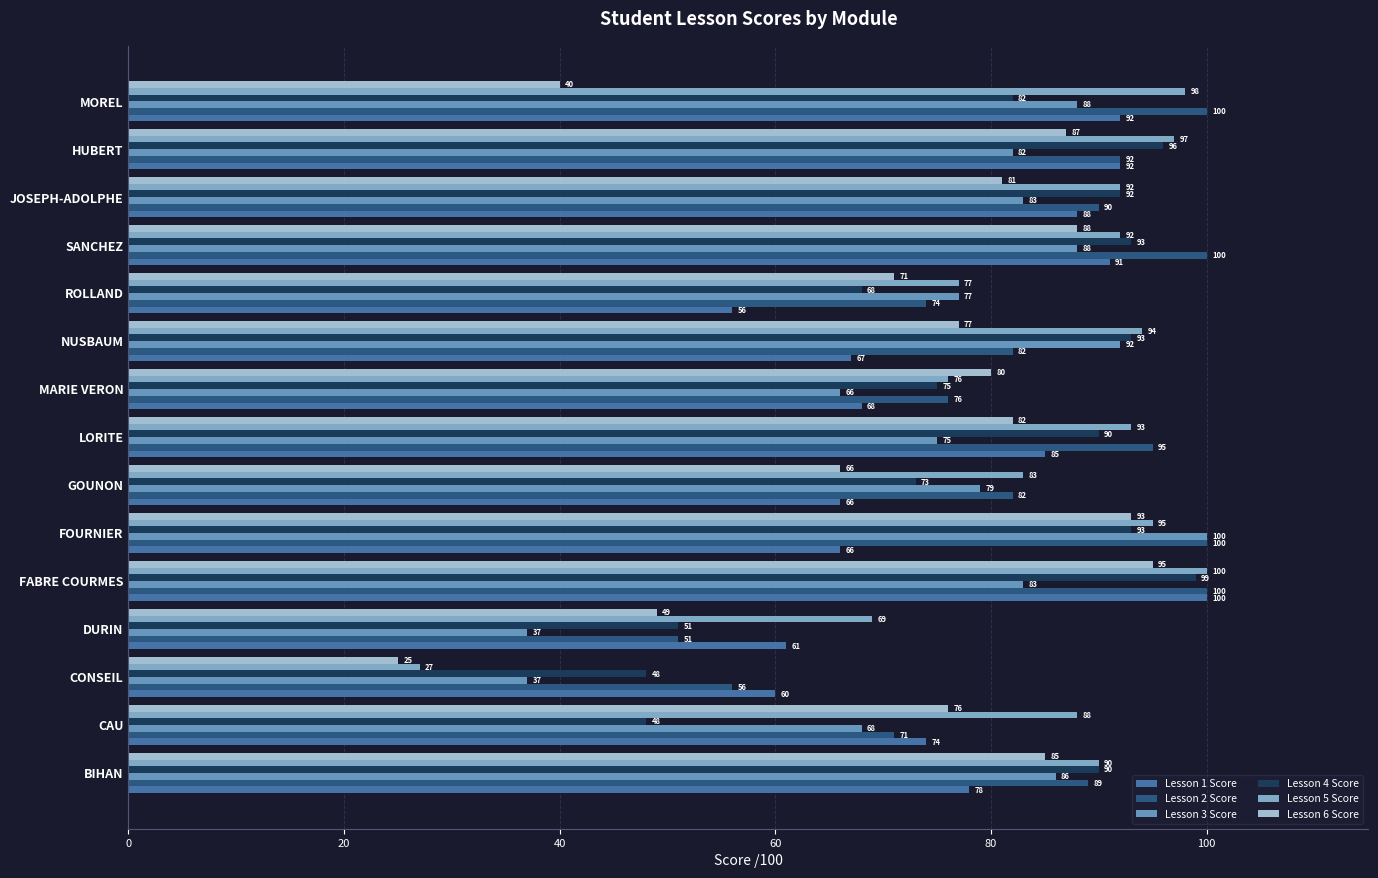

List the series in order of their peak value, highest first.

Lesson 1 Score, Lesson 2 Score, Lesson 3 Score, Lesson 5 Score, Lesson 4 Score, Lesson 6 Score